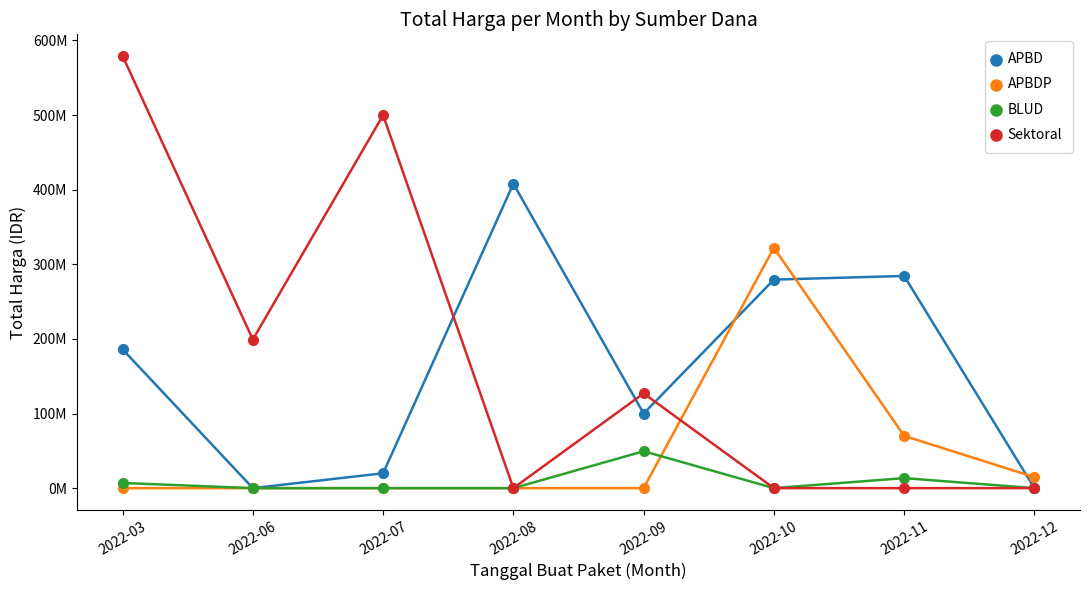

What is the difference between the highest and lowest values at 2022-11?

284404000